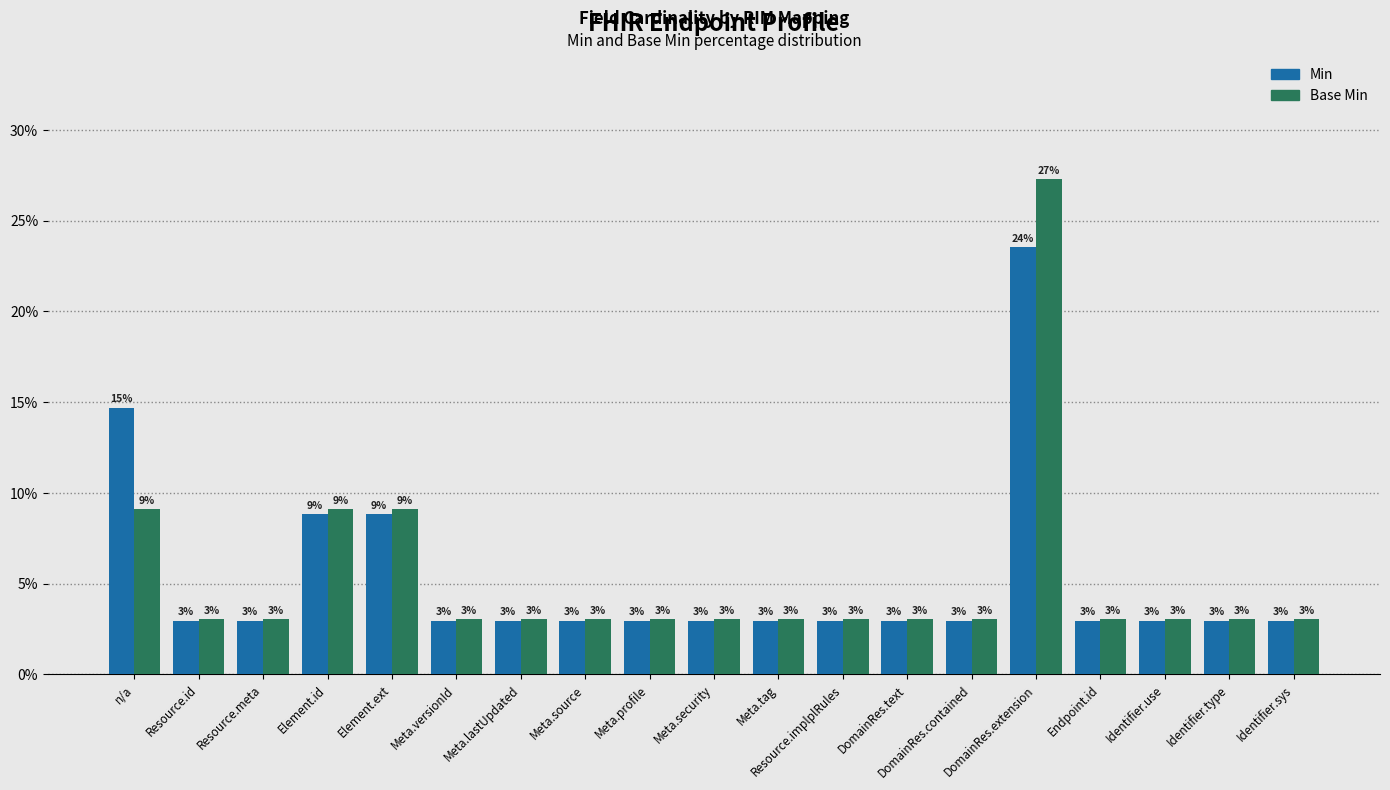

What are all the series names shown in the legend?

Min, Base Min